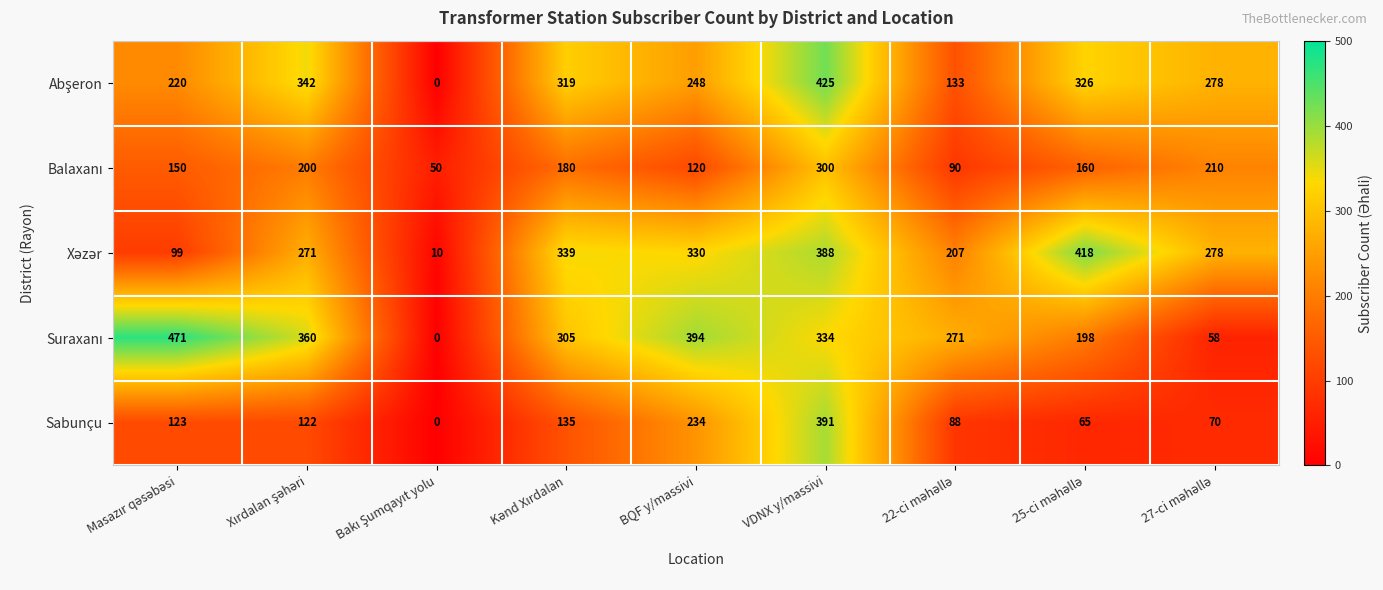

What is the maximum value shown in the chart?

471